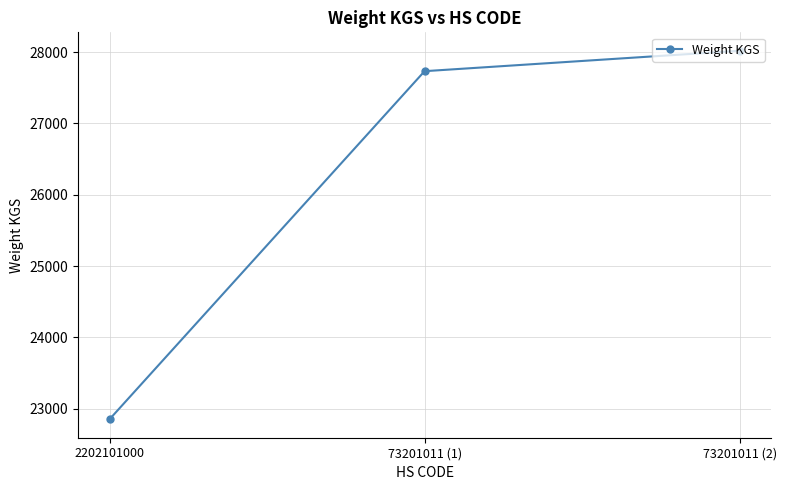

What is the difference between the values at 73201011 (1) and 2202101000?

4882.6